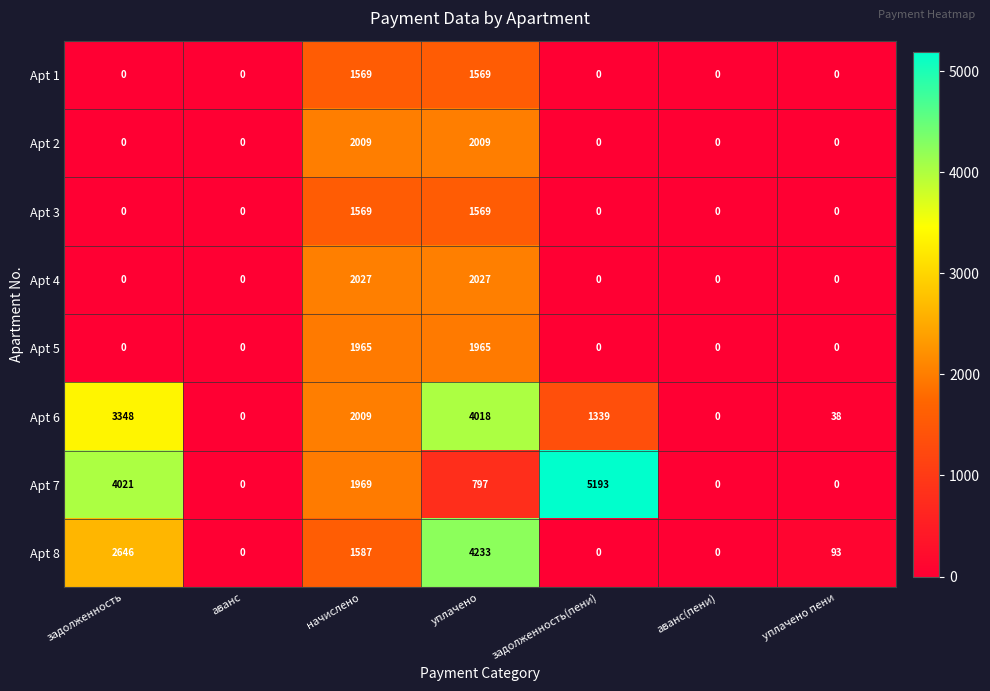

How many distinct data groups are displayed?

8